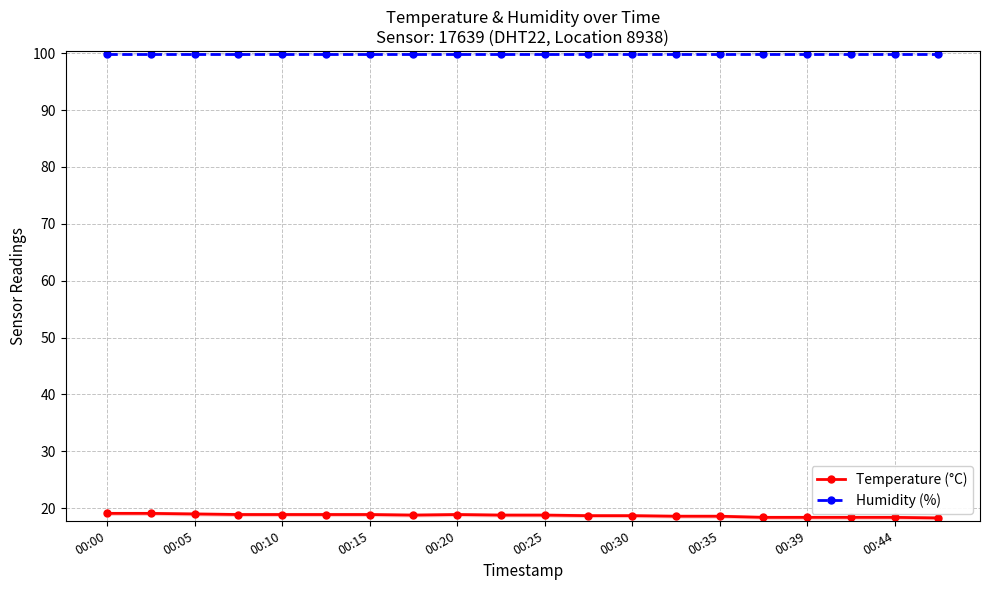

Reading left to right, list all the values displayed in this chart.

Temperature (°C): 19.1	19.1	19.0	18.9	18.9	18.9	18.9	18.8	18.9	18.8	18.8	18.7	18.7	18.6	18.6	18.4	18.4	18.4	18.4	18.3
Humidity (%): 99.9	99.9	99.9	99.9	99.9	99.9	99.9	99.9	99.9	99.9	99.9	99.9	99.9	99.9	99.9	99.9	99.9	99.9	99.9	99.9